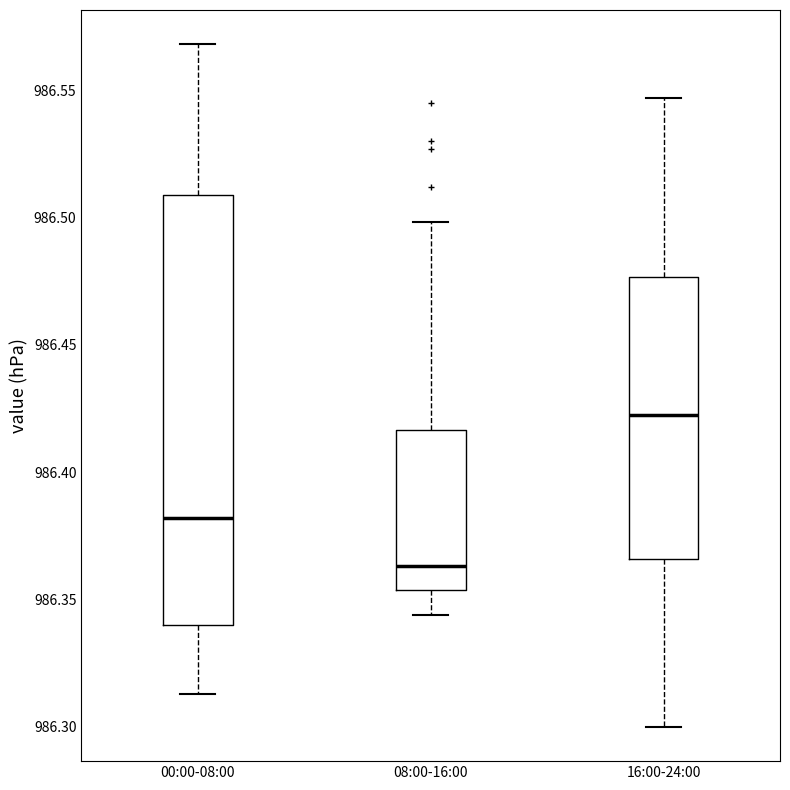

Which box is the tallest, from its lower edge to its upper edge?

00:00-08:00